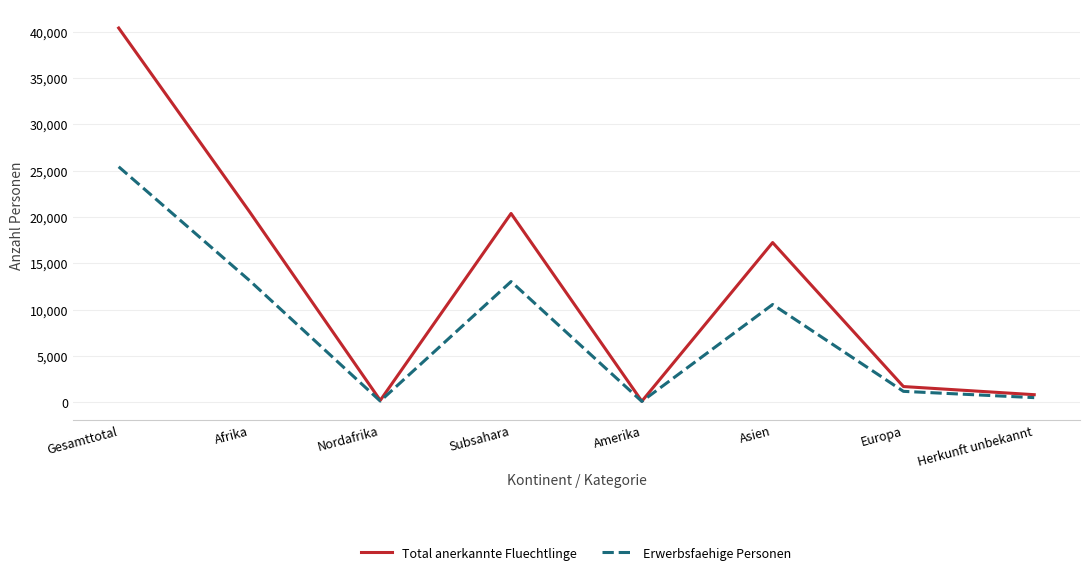

Which label corresponds to the largest value in the chart?

Gesamttotal